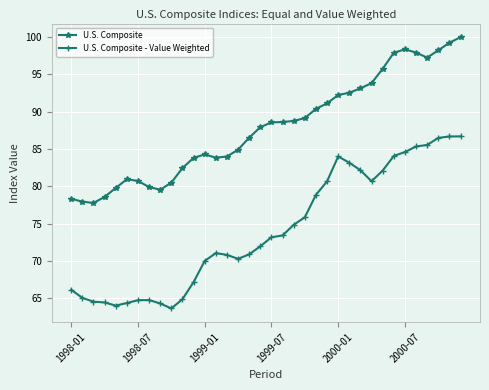

What is the sum of all U.S. Composite - Value Weighted values?

2671.6